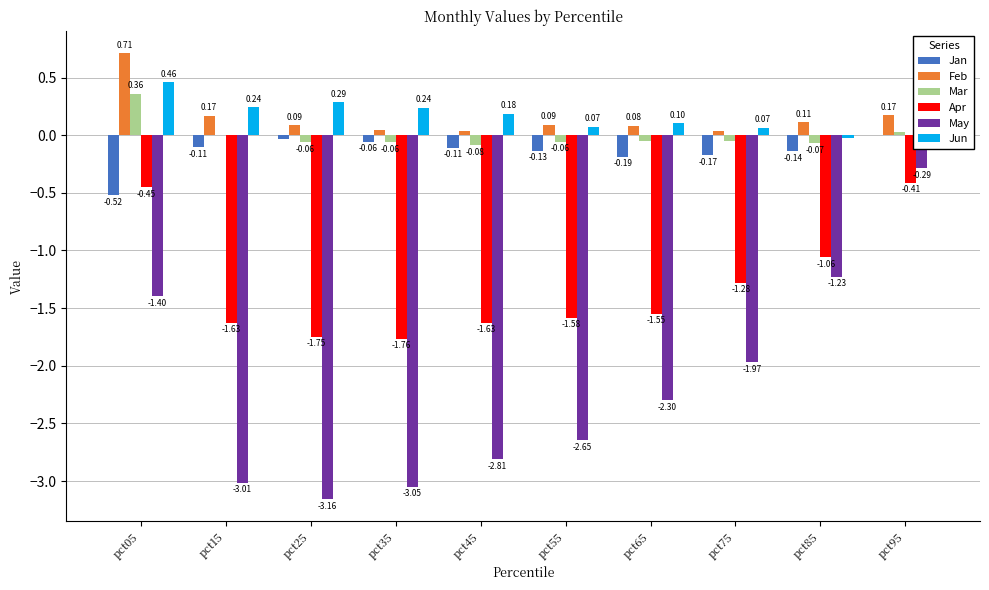

Which series has the largest total across all categories?

Jun